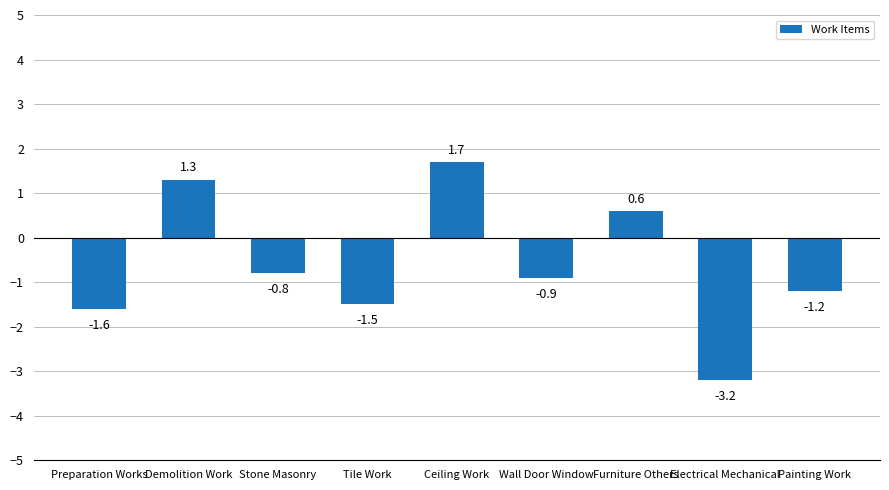

Between Demolition Work and Stone Masonry, which is larger?

Demolition Work